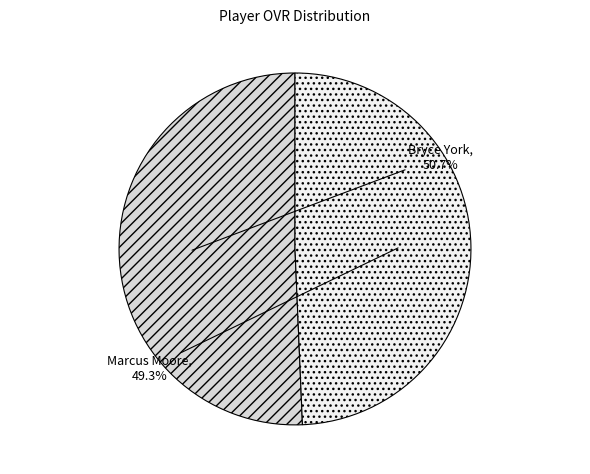

Between Marcus Moore and Bryce York, which is larger?

Bryce York